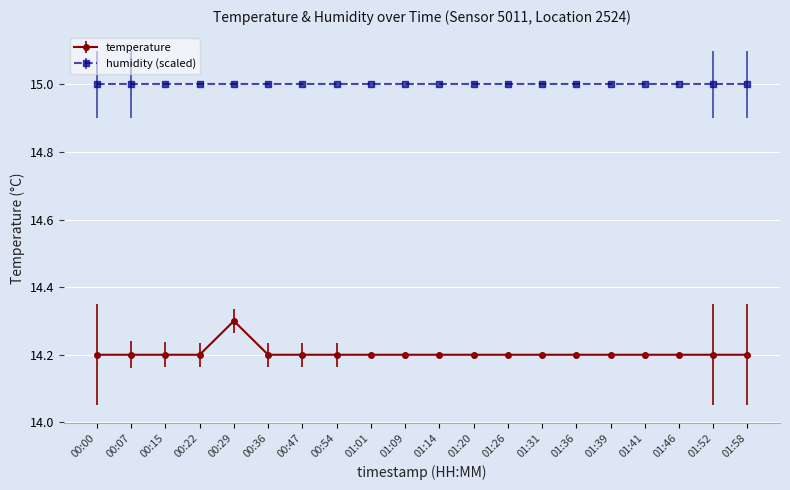

What is the maximum value for humidity (scaled)?

15.0